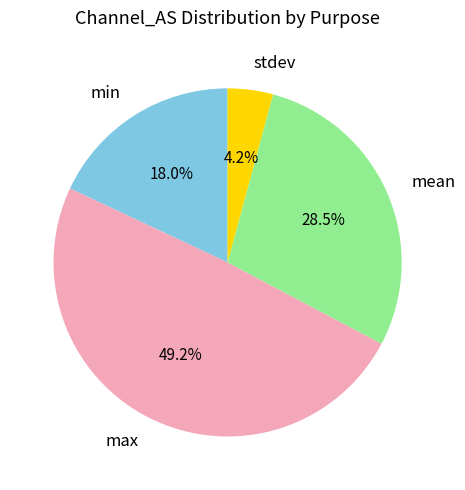

How many segments does this pie chart have?

4